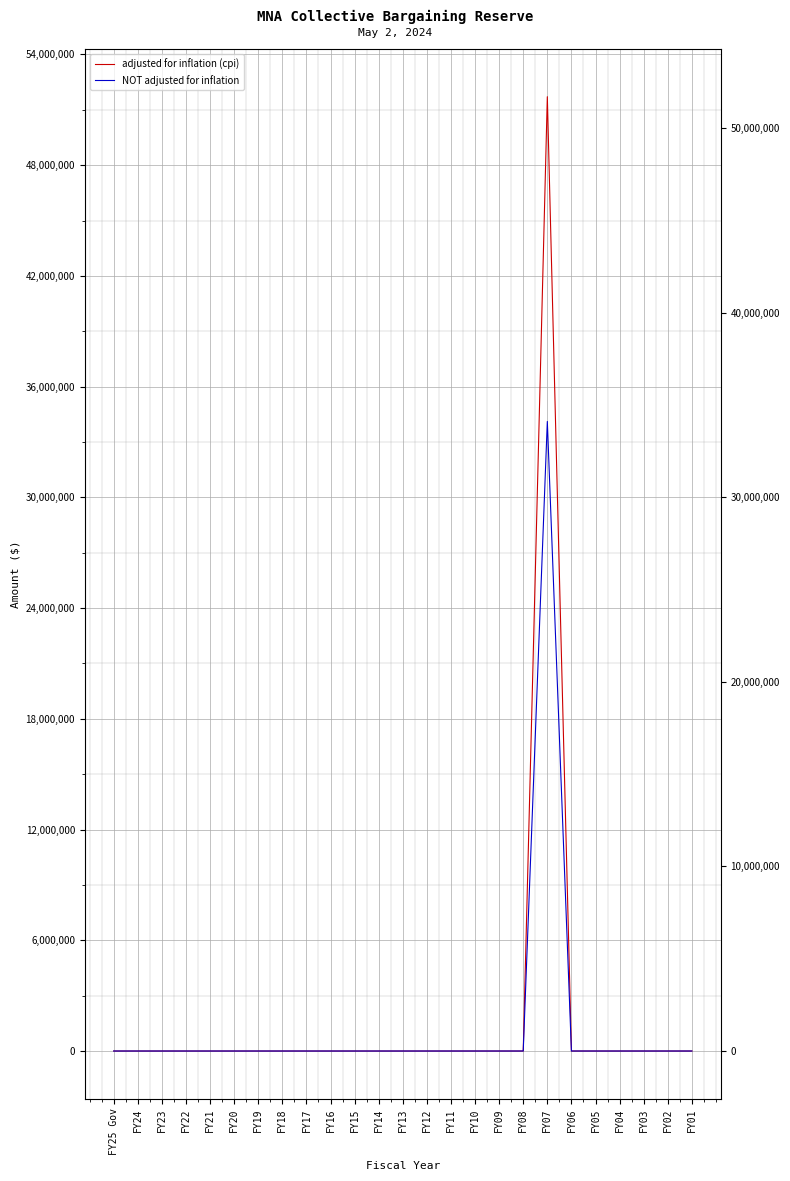

True or false: NOT adjusted for inflation and adjusted for inflation (cpi) cross at least once.

False